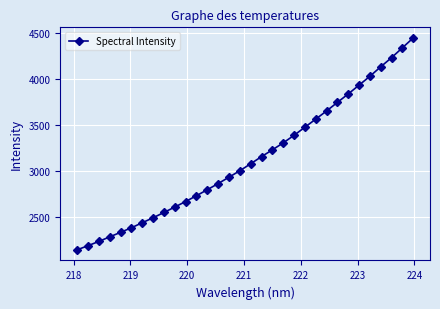

True or false: the data has more than 2 interior local peaks.

False